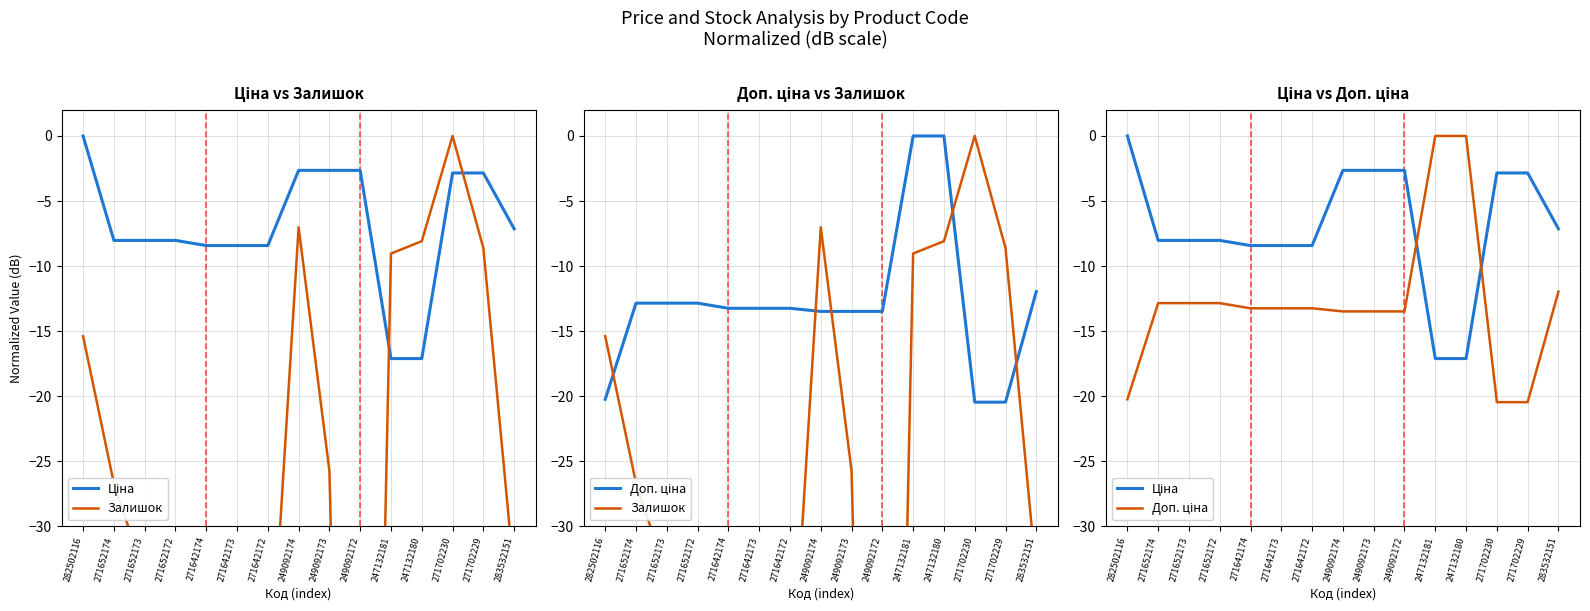

List the labels in order of Ціна value, smallest first.

247132181, 247132180, 271642174, 271642173, 271642172, 271652174, 271652173, 271652172, 283532151, 271702230, 271702229, 249092174, 249092173, 249092172, 282502116